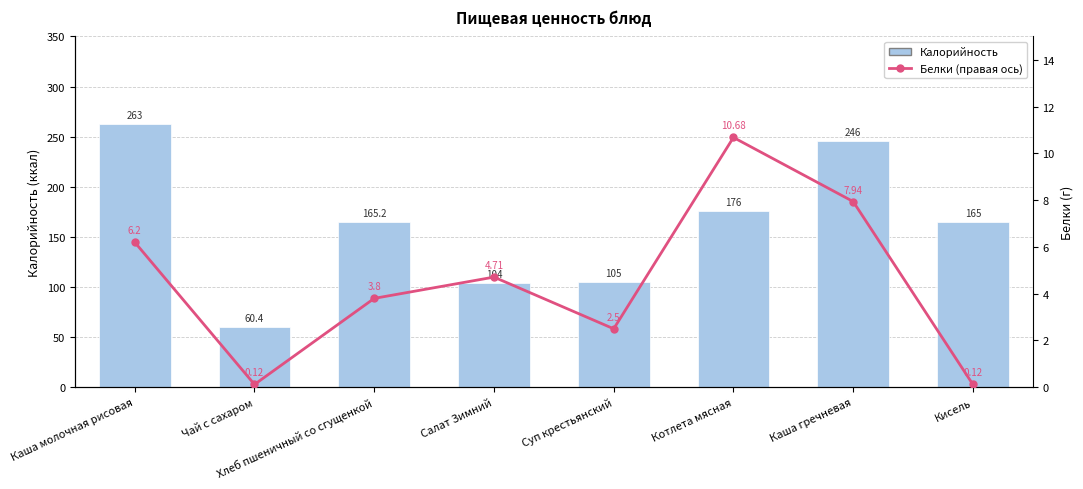

Does the chart contain stacked bars?

No